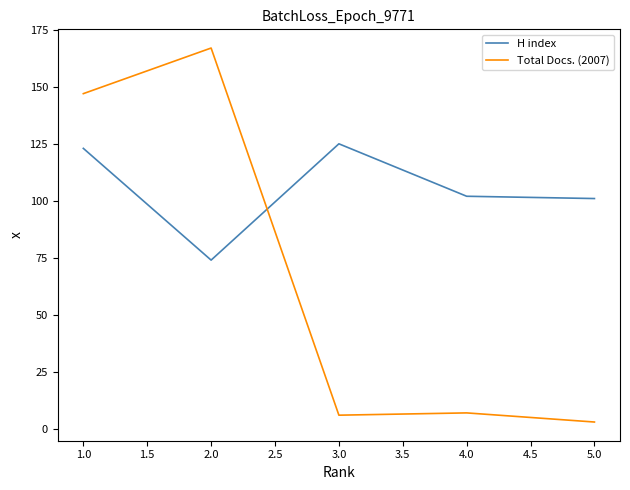

The H index series shows 40 at 2.0. True or false?

False